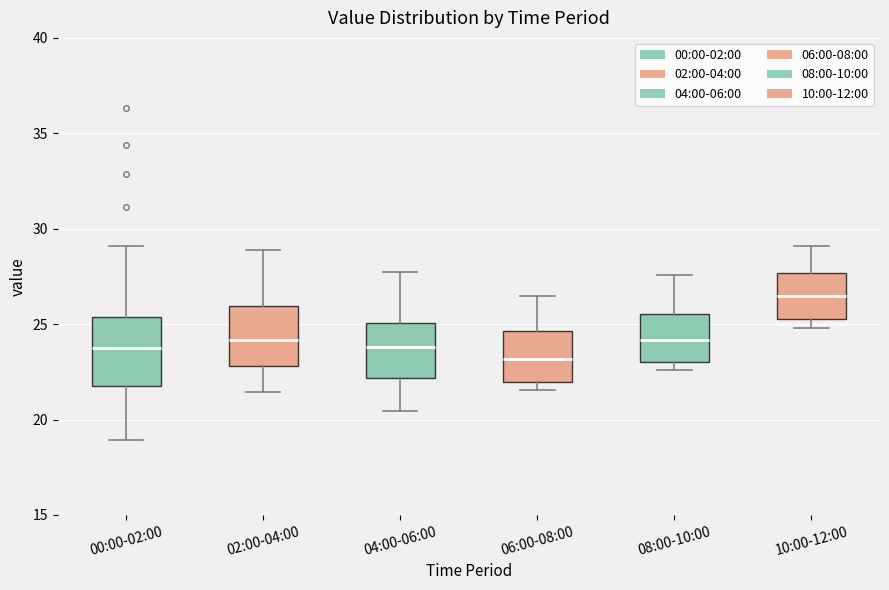

Reading left to right, transcribe this box plot: for each box, give where its median line is, the range the box spans, and where its two whiskers end, as read against the y-axis. The values are not printed on the chart, so give them approximately, as read against the axis.

00:00-02:00: median 24.0, box 21.5 to 25.5, whiskers 19.0 to 29.0
02:00-04:00: median 24.0, box 23.0 to 26.0, whiskers 21.5 to 29.0
04:00-06:00: median 24.0, box 22.0 to 25.0, whiskers 20.5 to 28.0
06:00-08:00: median 23.0, box 22.0 to 24.5, whiskers 21.5 to 26.5
08:00-10:00: median 24.0, box 23.0 to 25.5, whiskers 22.5 to 27.5
10:00-12:00: median 26.5, box 25.5 to 27.5, whiskers 25.0 to 29.0